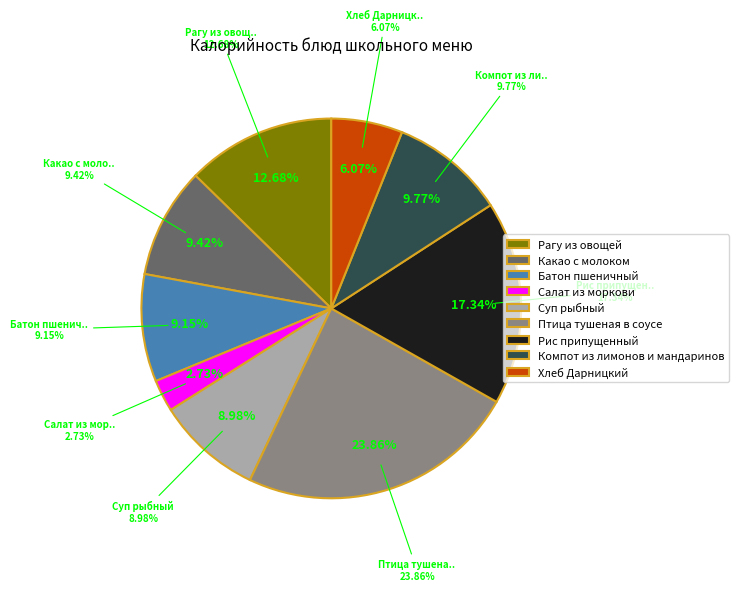

Count the number of slices in the pie.

9